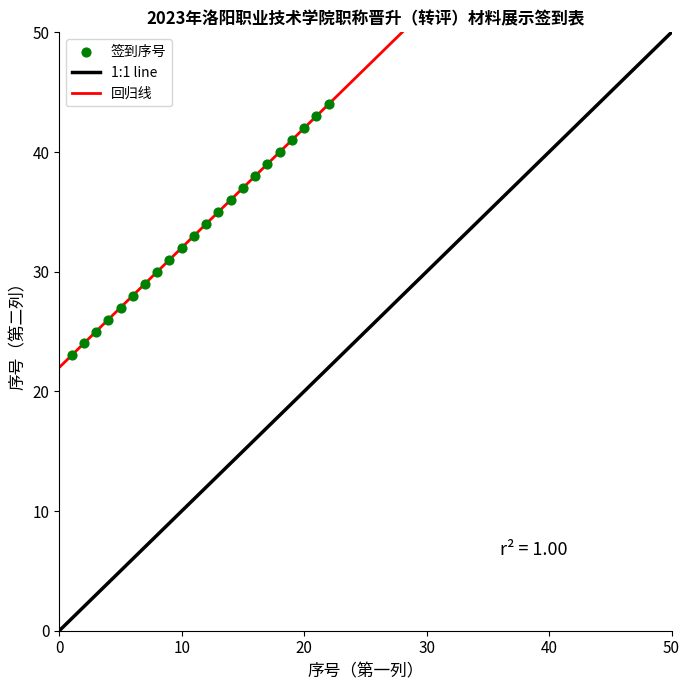

What is the range of X values (max minus min)?

21